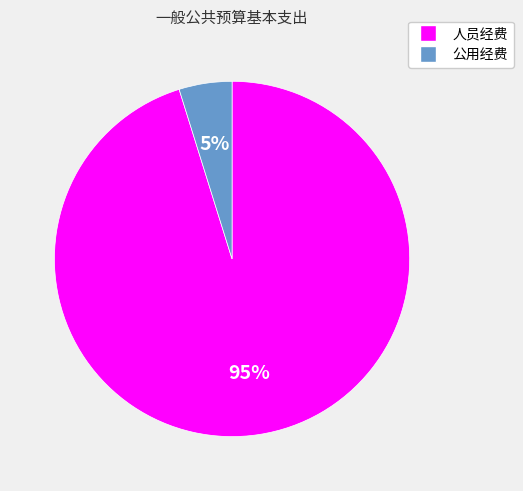

Do 人员经费 and 公用经费 together represent more than half of the pie?

Yes